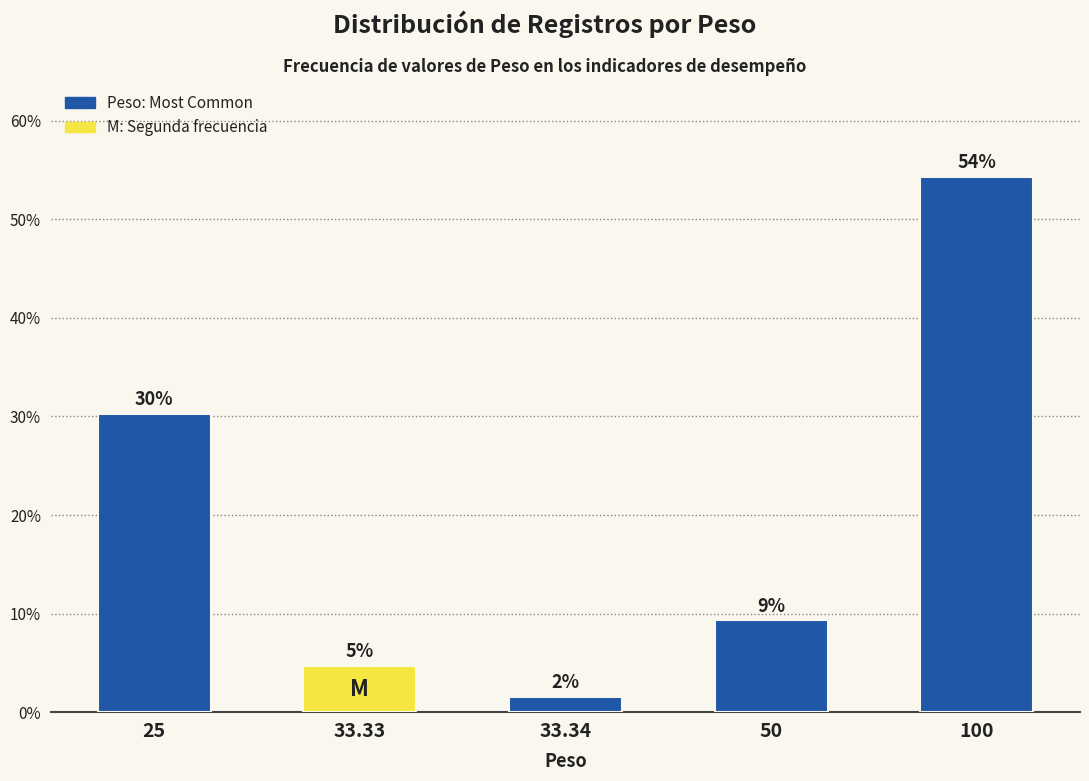

Are the bars horizontal?

No